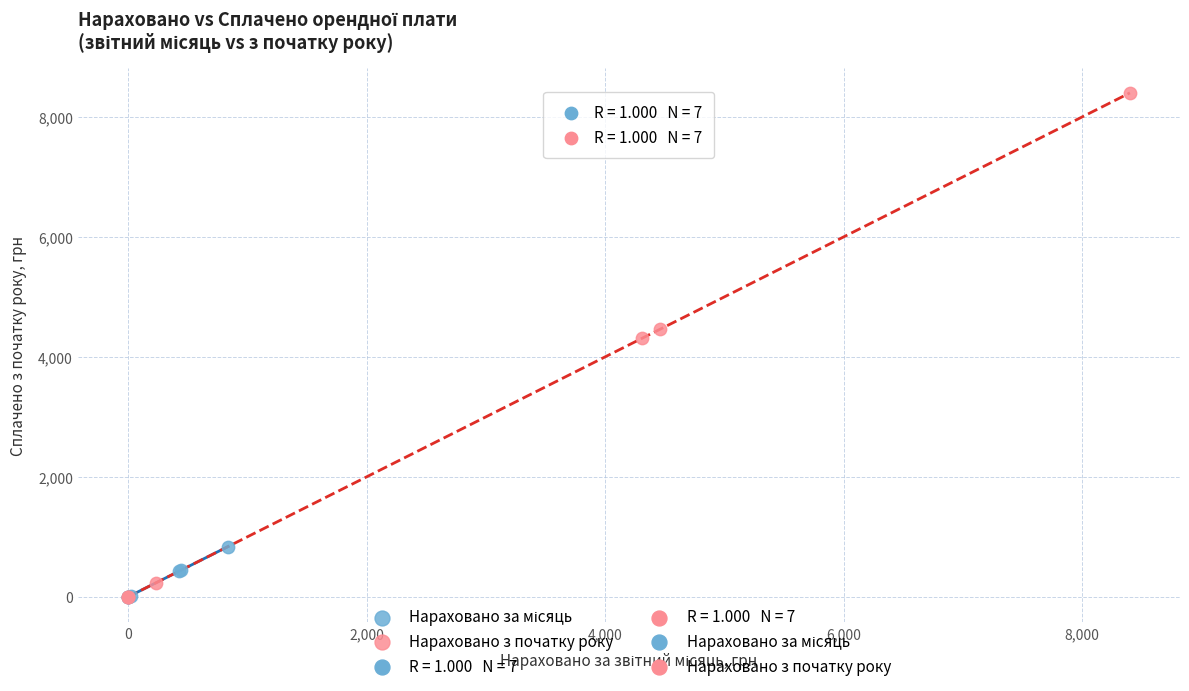

Which series contains the highest Y value?

Нараховано з початку року